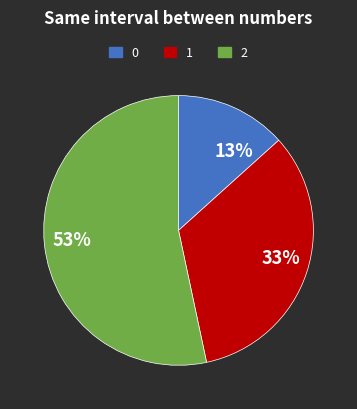

Count the number of slices in the pie.

3